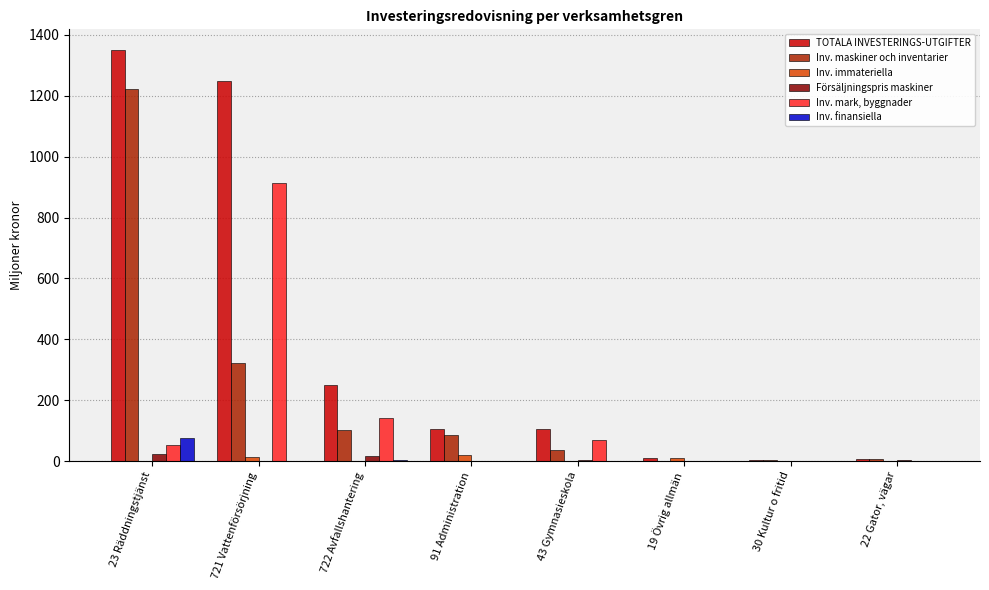

Which series has the widest spread of values?

TOTALA INVESTERINGS-UTGIFTER